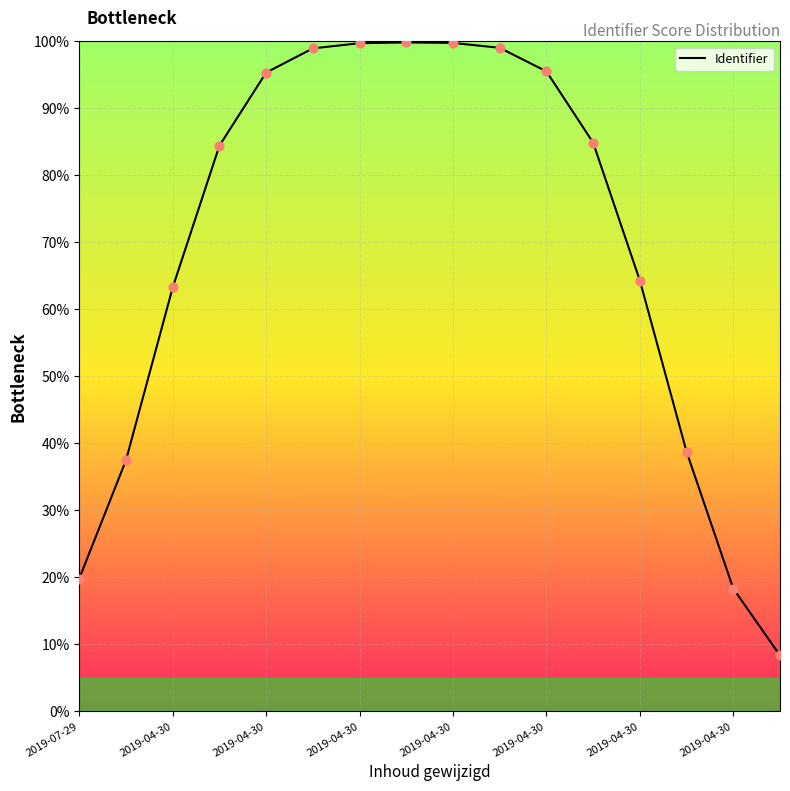

Between 2019-04-30 and 2019-04-30, which is larger?

2019-04-30